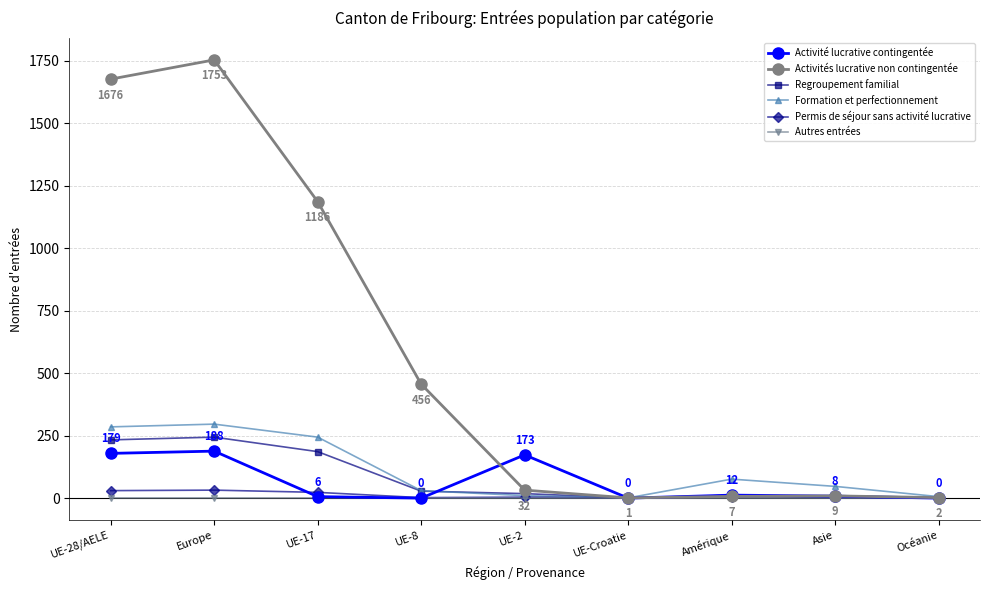

What is the label of the 3rd point from the left?

UE-17